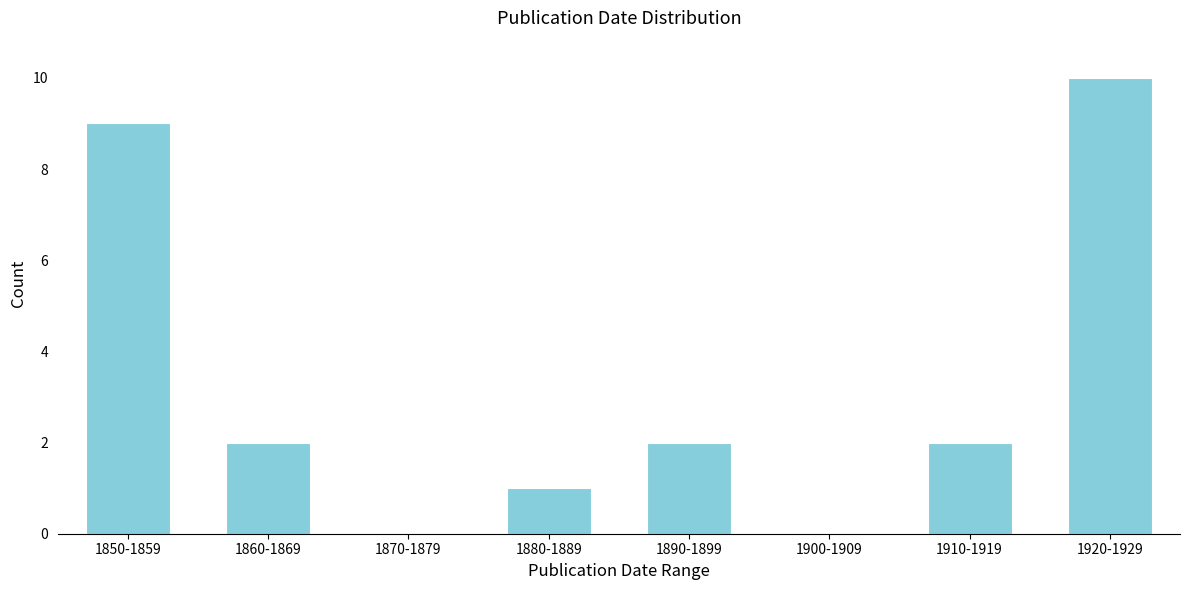

Reading right to left, extract all data points from this chart.

1920-1929=10	1910-1919=2	1900-1909=0	1890-1899=2	1880-1889=1	1870-1879=0	1860-1869=2	1850-1859=9